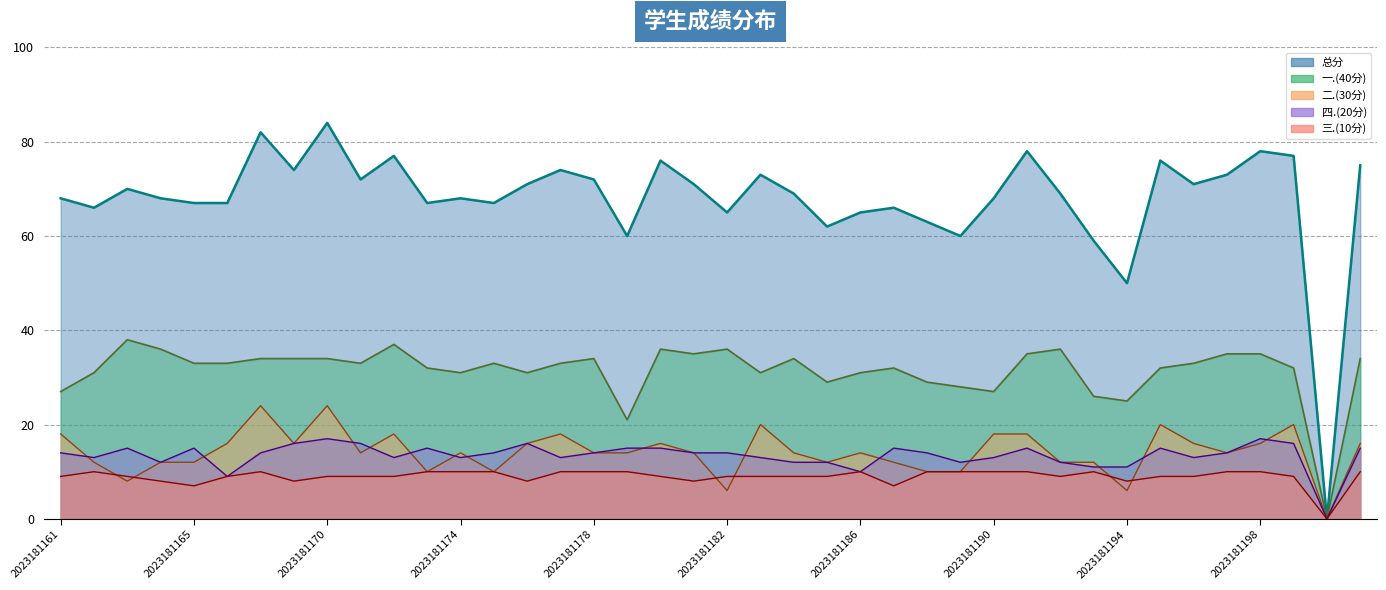

At which category is the sum across all series the highest?

2023181170